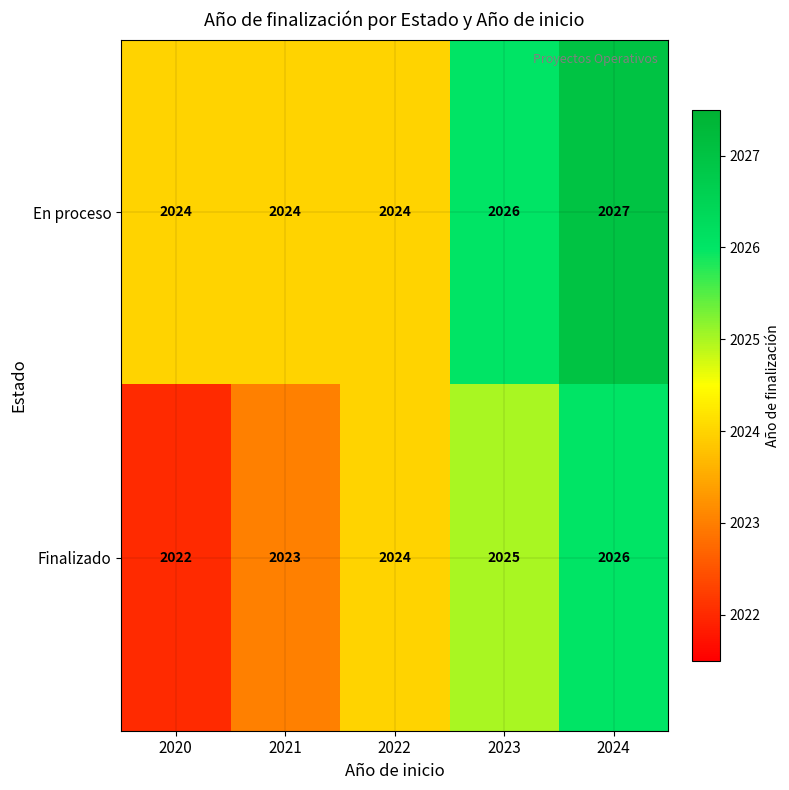

At which category is the sum across all series the highest?

2024